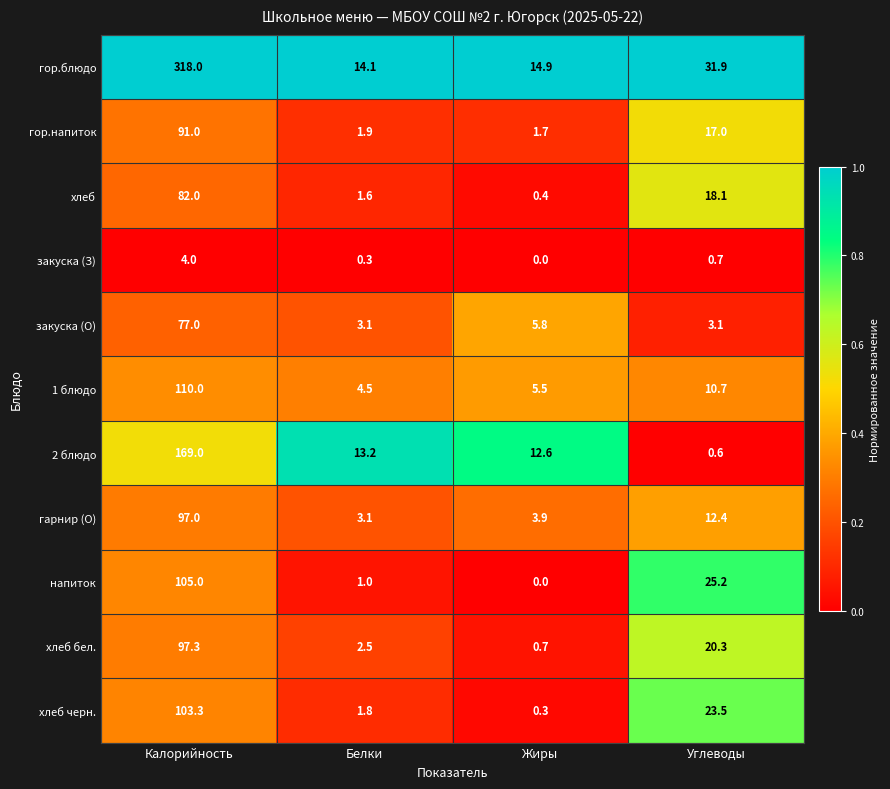

At which category is the sum across all series the highest?

Калорийность